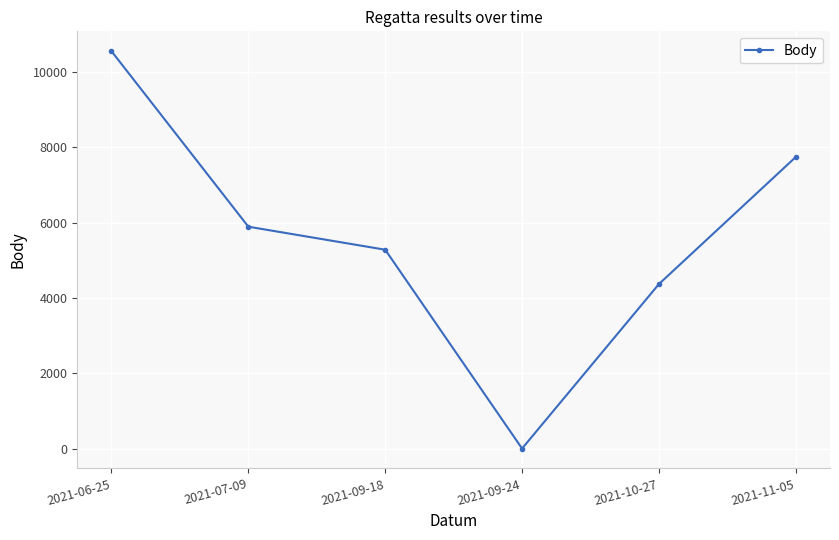

Rank the categories by value from highest to lowest.

2021-06-25, 2021-11-05, 2021-07-09, 2021-09-18, 2021-10-27, 2021-09-24